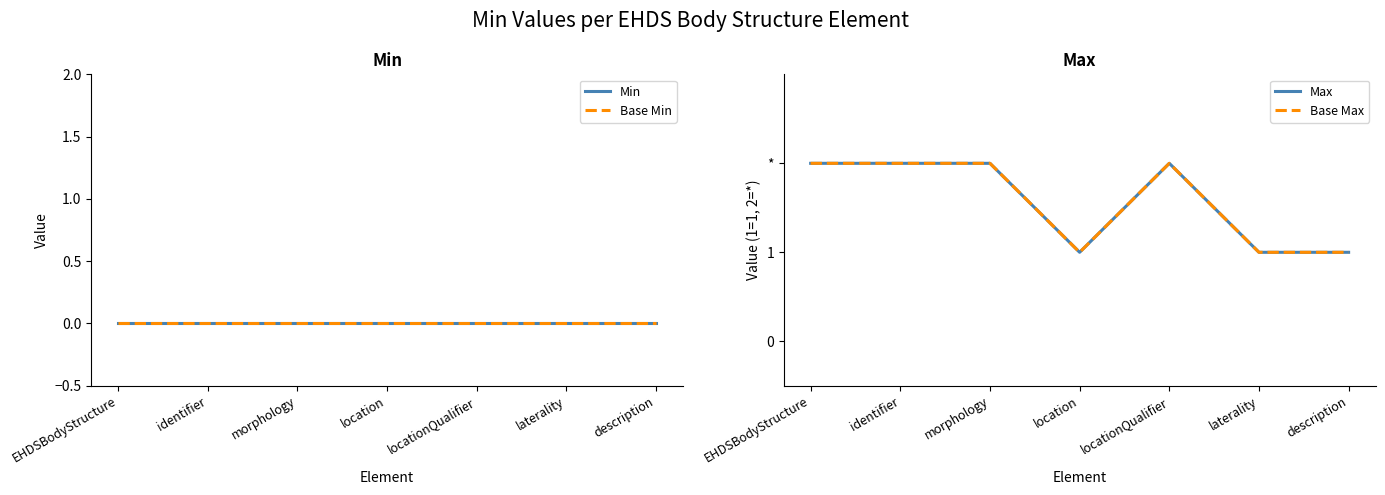

At which label is Base Max closest to 1?

location